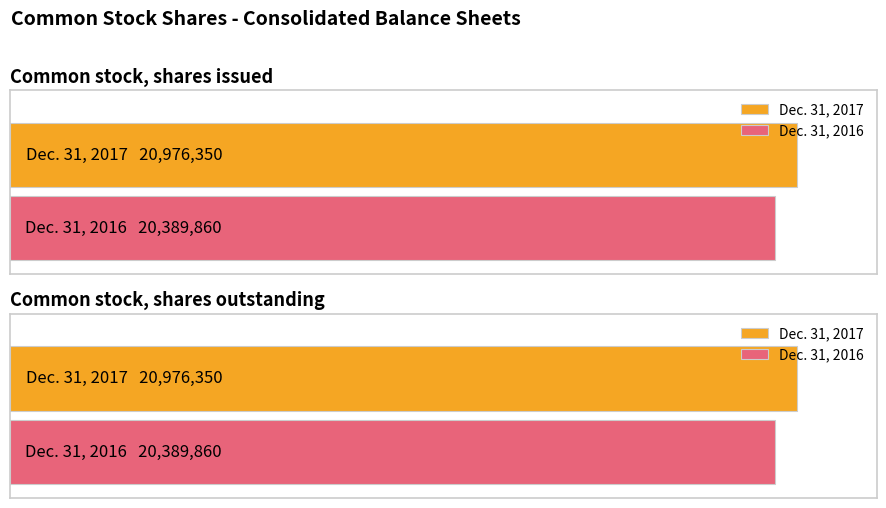

What is the value of the Dec. 31, 2017 bar at the 1st from the left?

20976350